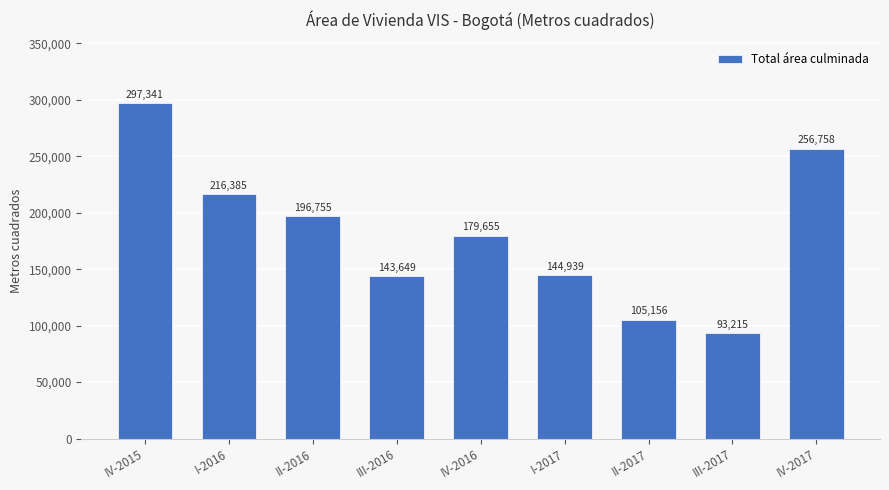

What is the change in value from IV-2015 to IV-2016?

-117686